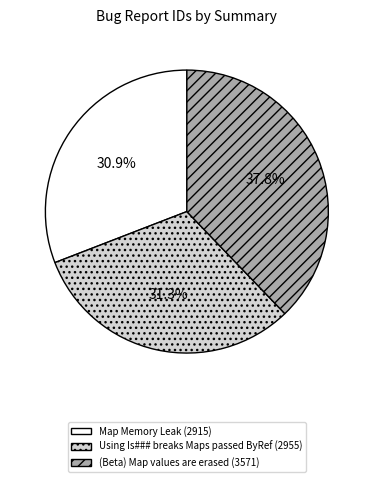

What is the ratio of the value at Map Memory Leak to the value at Using Is### breaks Maps passed ByRef?

1.0